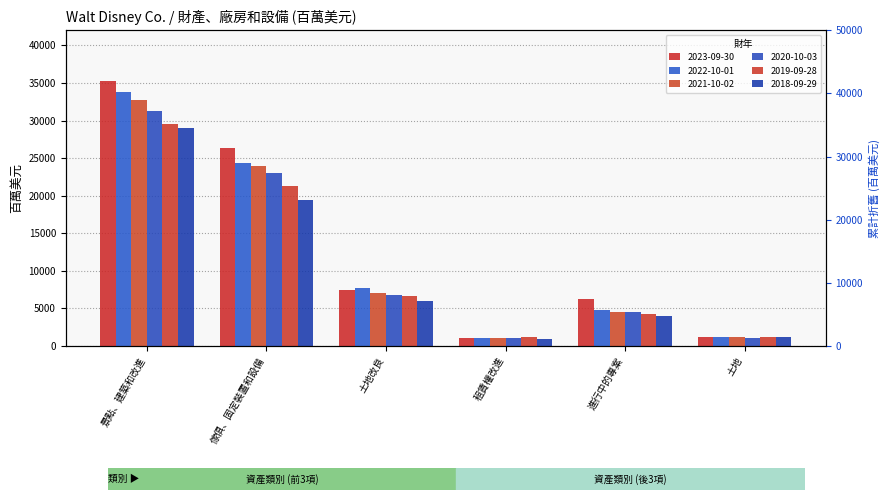

Does the chart contain stacked bars?

No